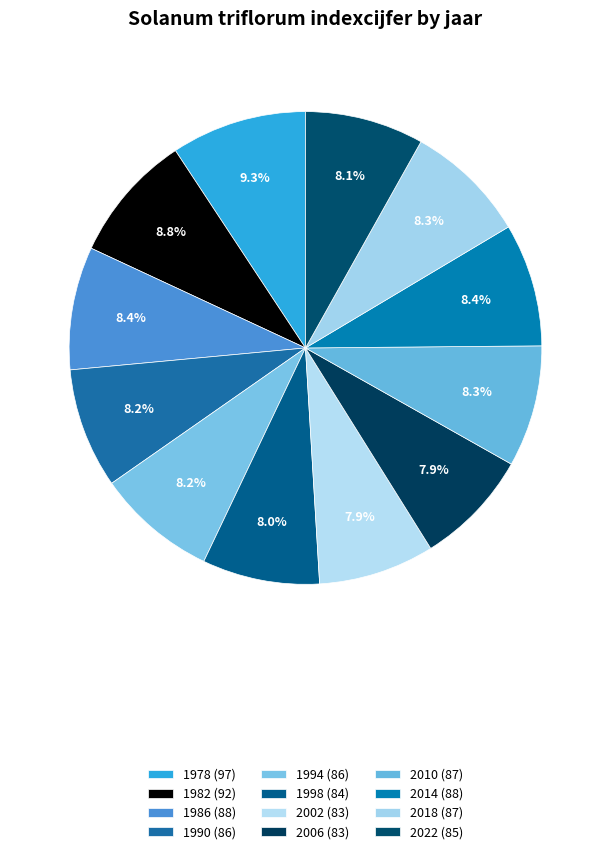

Count the number of slices in the pie.

12